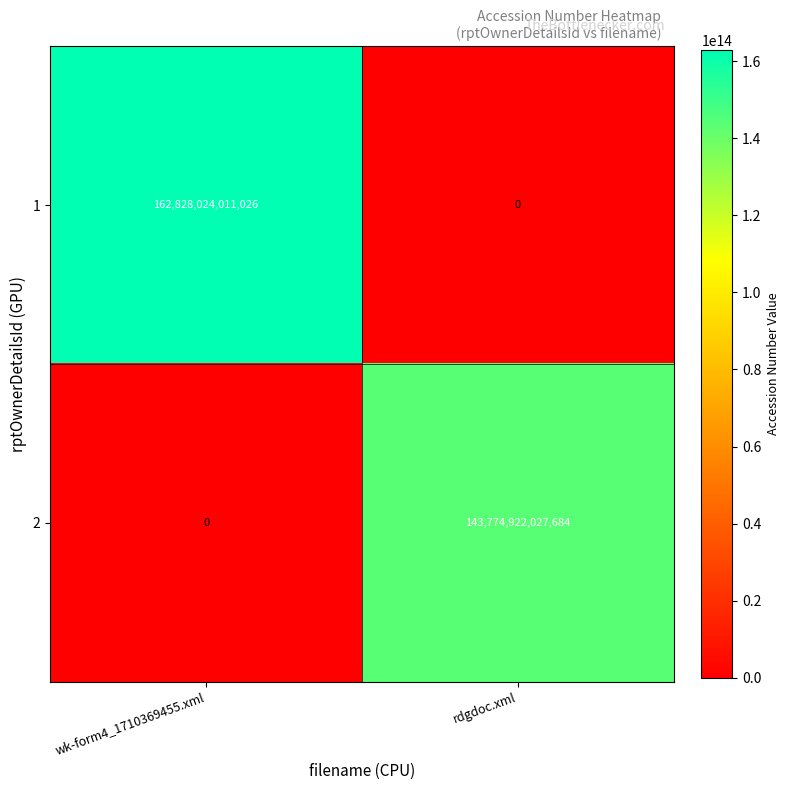

List the series in order of their peak value, lowest first.

2, 1